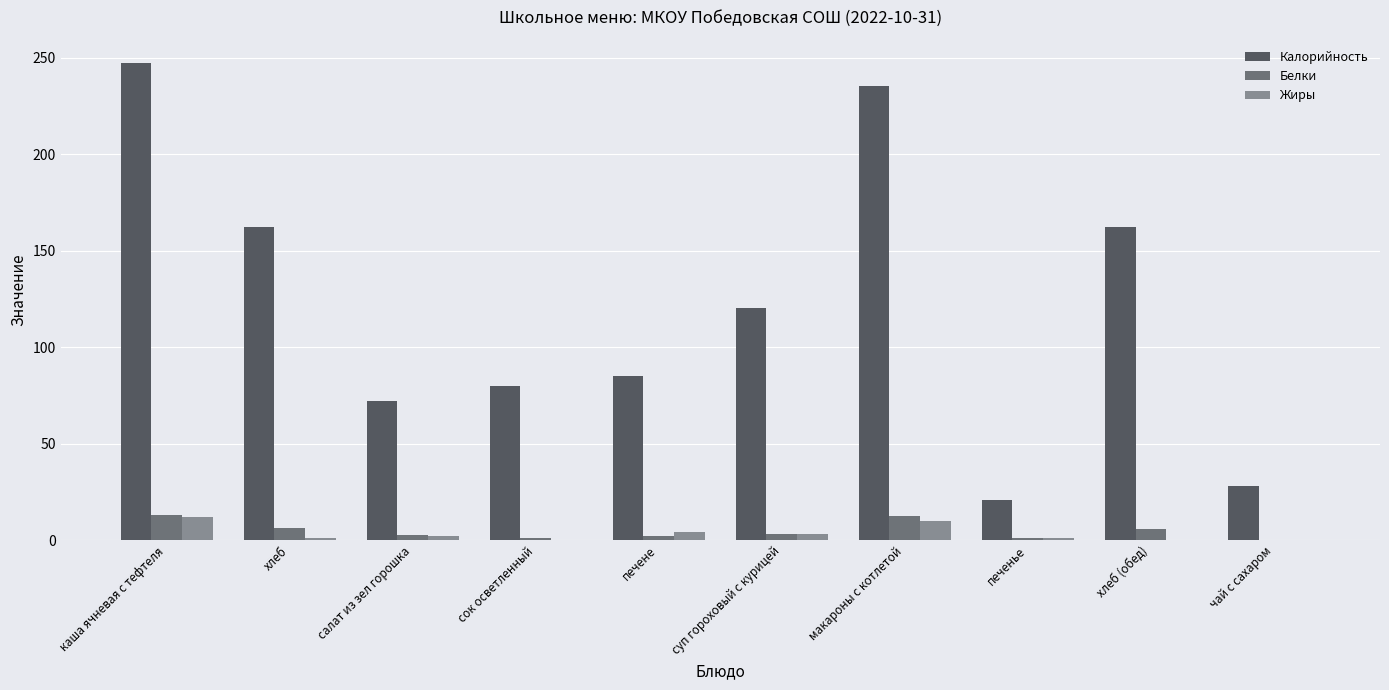

The value of Жиры at печенье is 1.0. True or false?

True